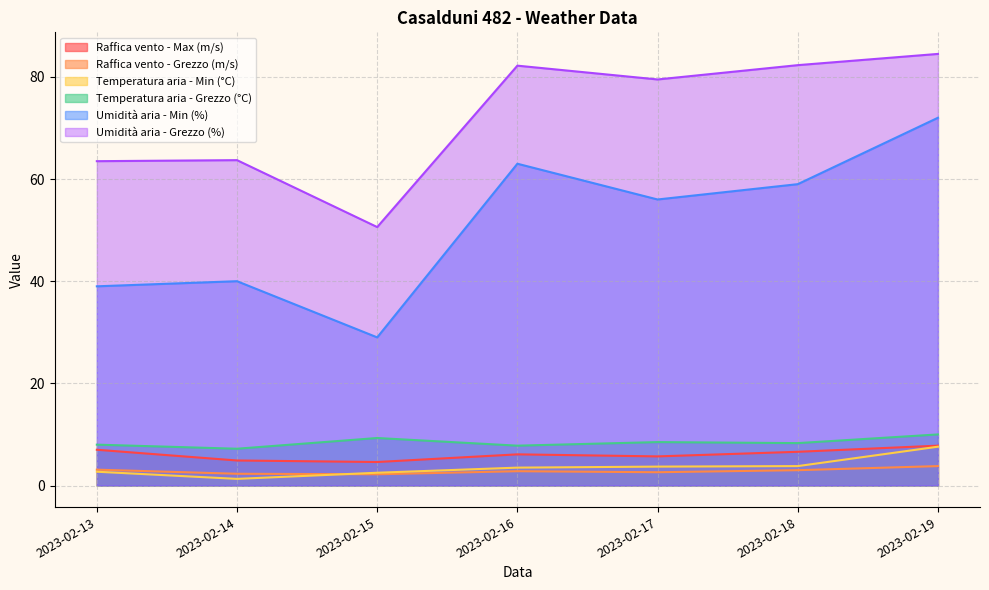

What is the difference between the Raffica vento - Max (m/s) values at 2023-02-14 and 2023-02-17?

0.8